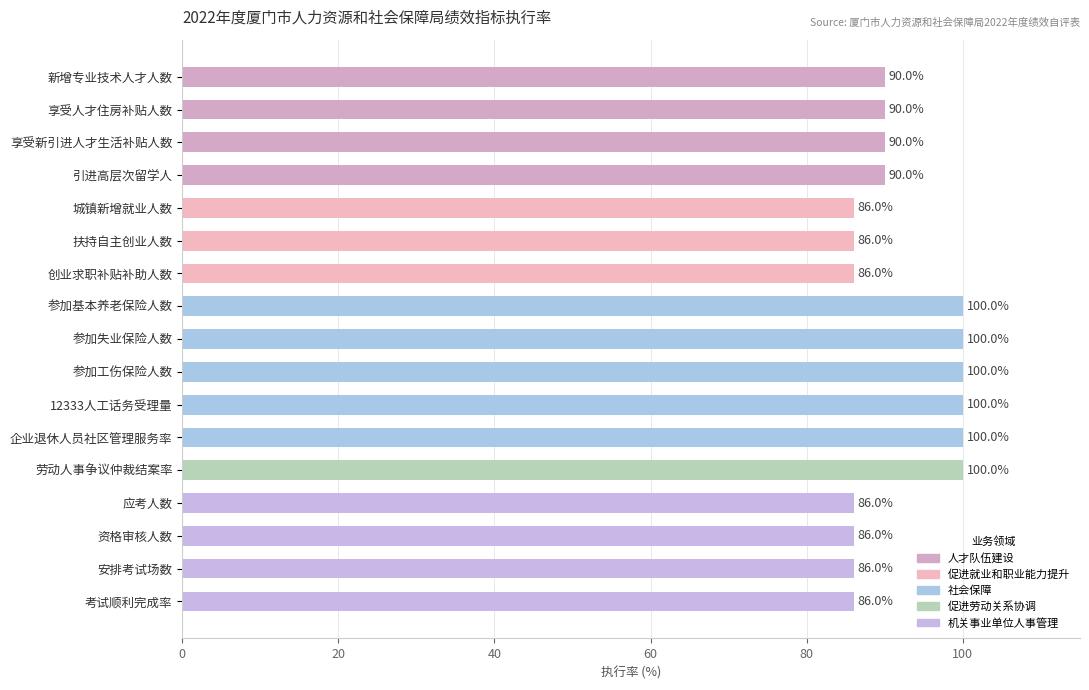

What is the ratio of the value at 12333人工话务受理量 to the value at 企业退休人员社区管理服务率?

1.0